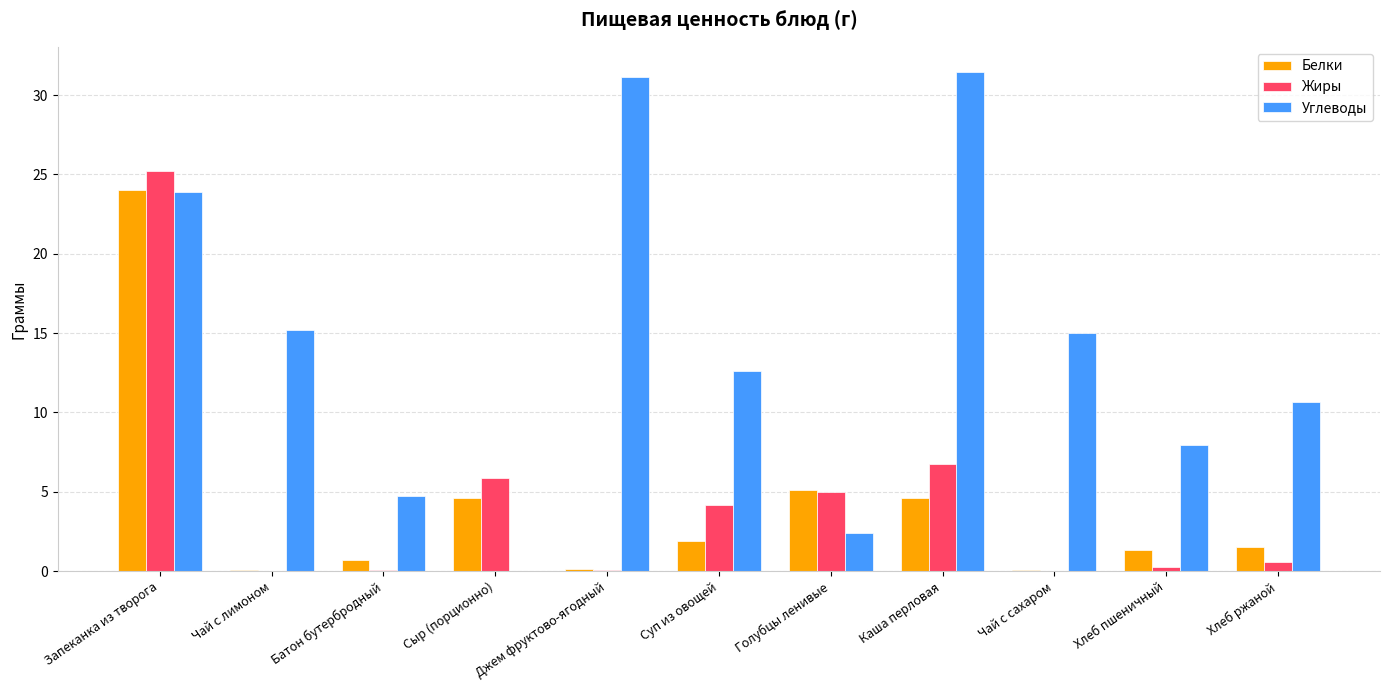

What is the sum of the Углеводы values at Голубцы ленивые and Сыр (порционно)?

2.4